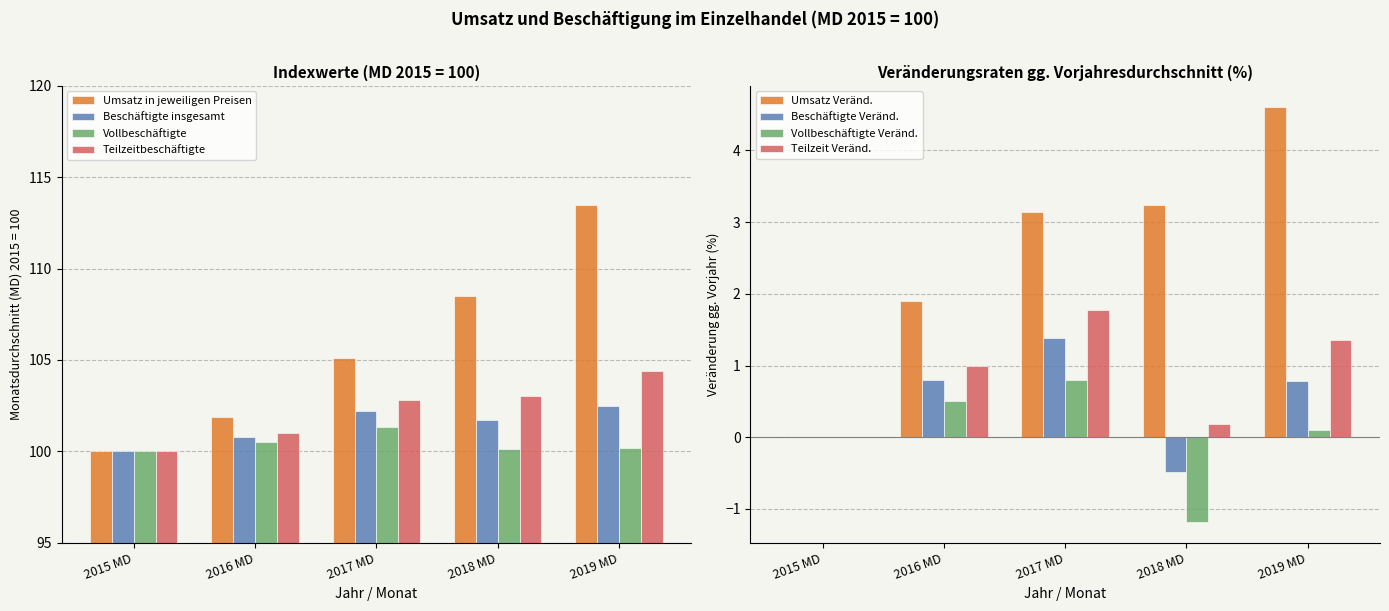

Does the chart contain any negative values?

No